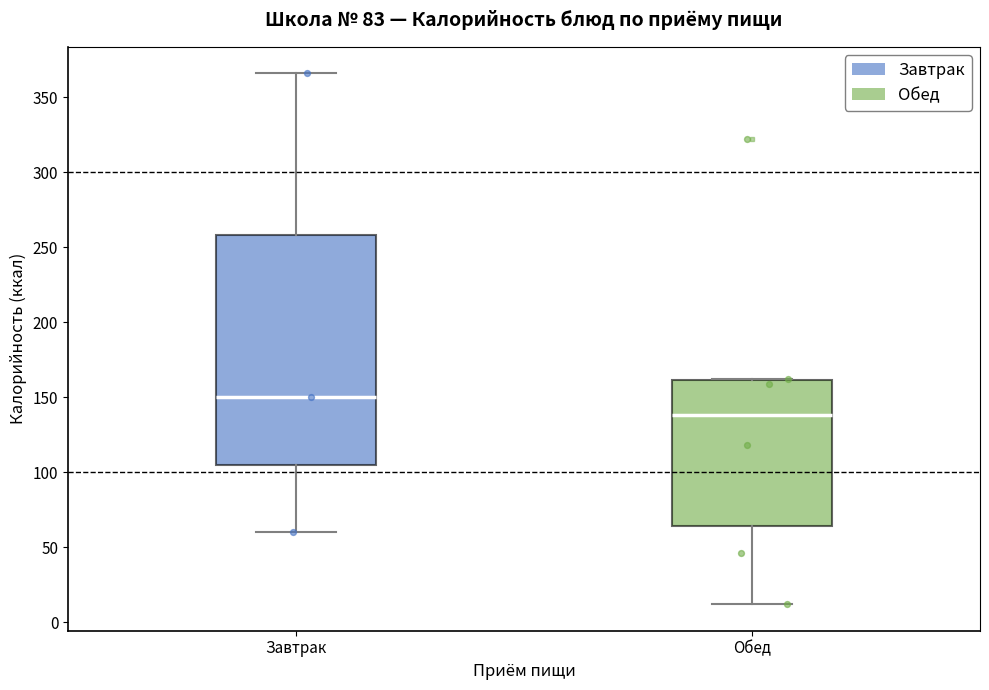

Where does the lower whisker of the box for Завтрак end on the y-axis? The values are not printed on the chart, so give them approximately, as read against the axis.

60